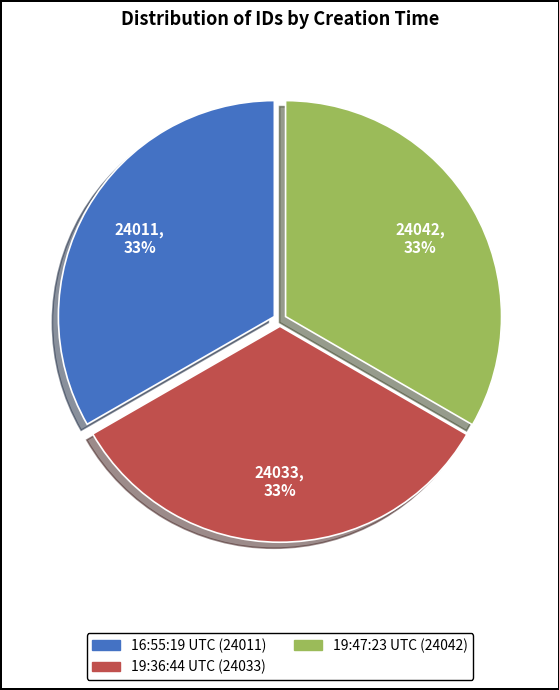

Does any single category account for the majority?

No